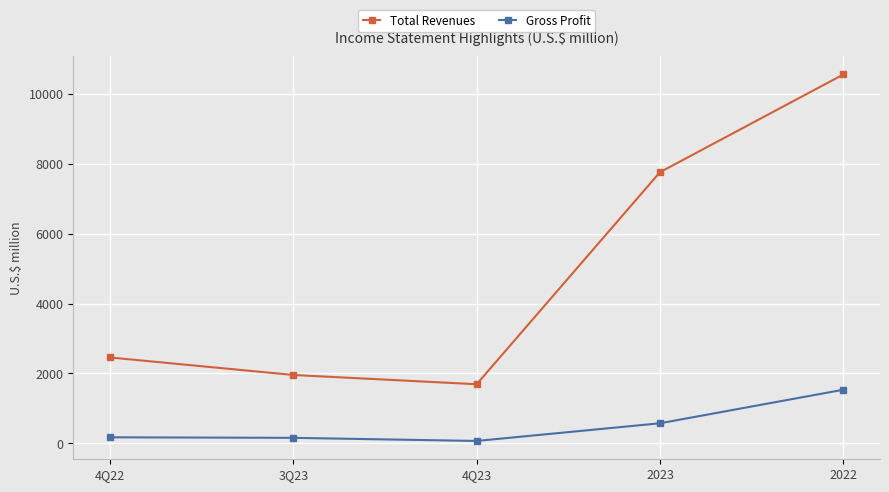

At which category is the sum across all series the highest?

2022